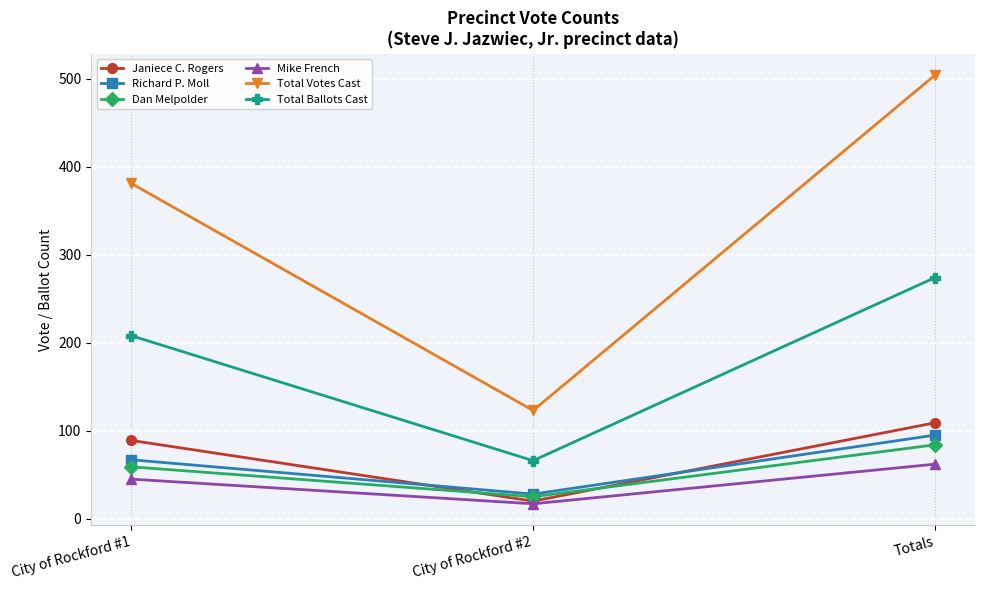

List the series in order of their peak value, lowest first.

Mike French, Dan Melpolder, Richard P. Moll, Janiece C. Rogers, Total Ballots Cast, Total Votes Cast